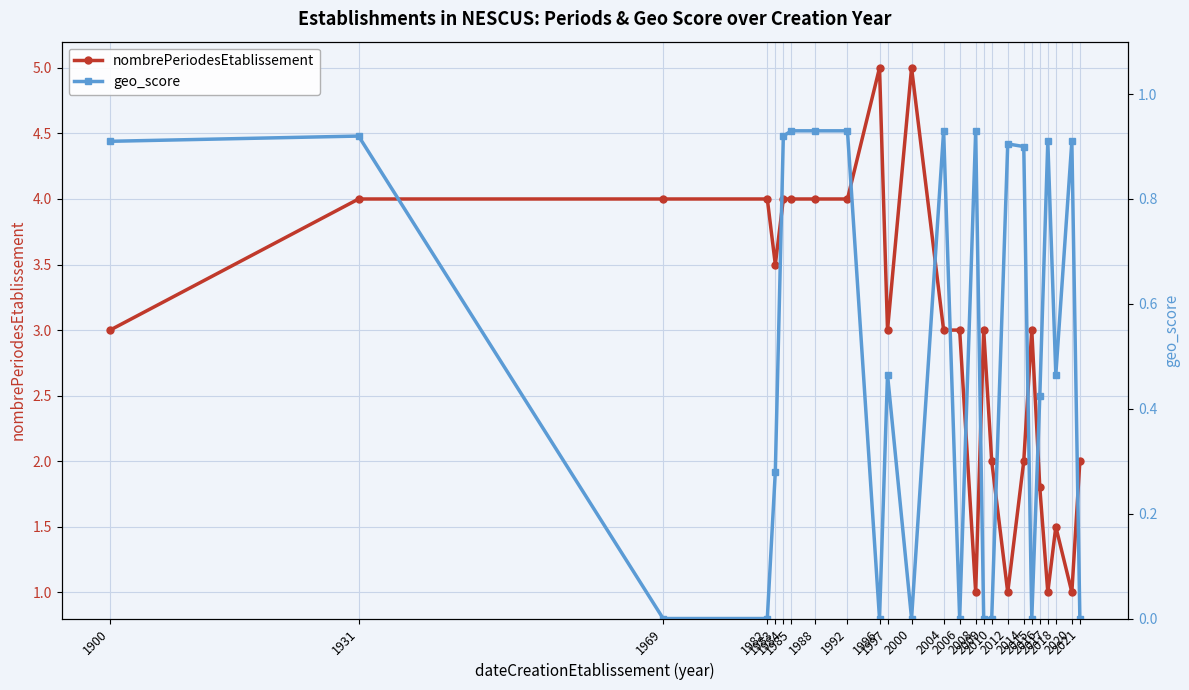

True or false: geo_score and nombrePeriodesEtablissement intersect in this chart.

False